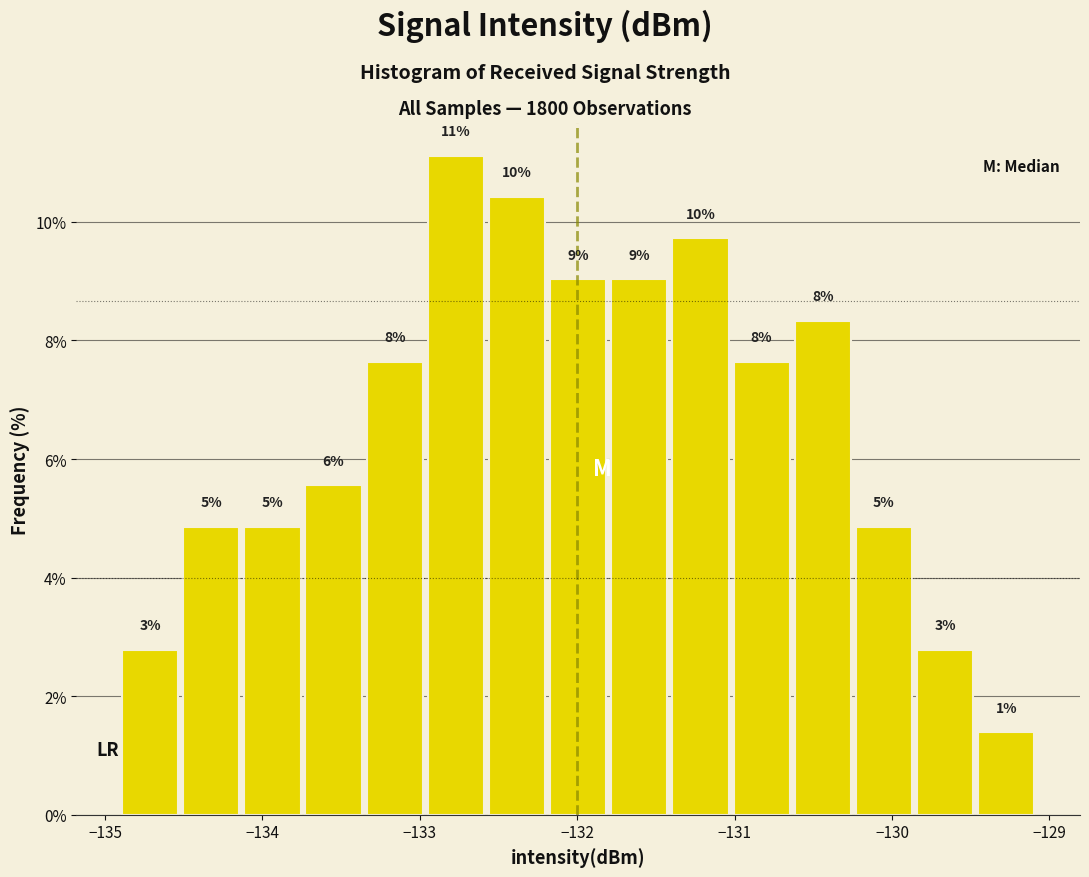

Around what value on the x-axis is the tallest bar? Give the approximate position of its centre, as read against the axis.

-132.8